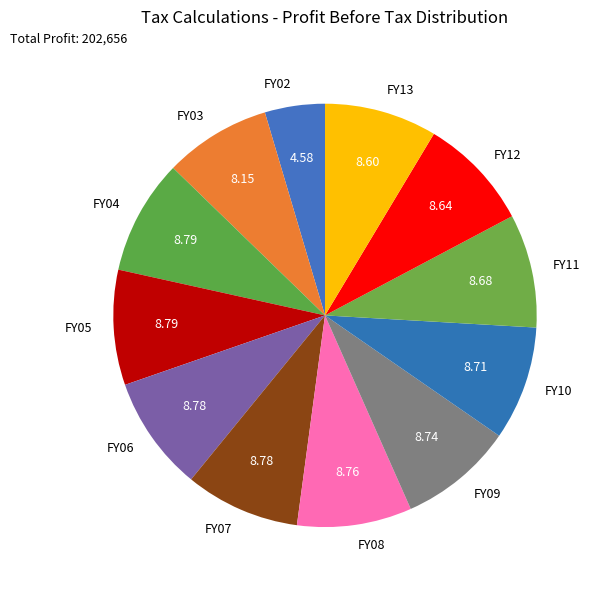

Is there any slice that represents more than half of the pie?

No